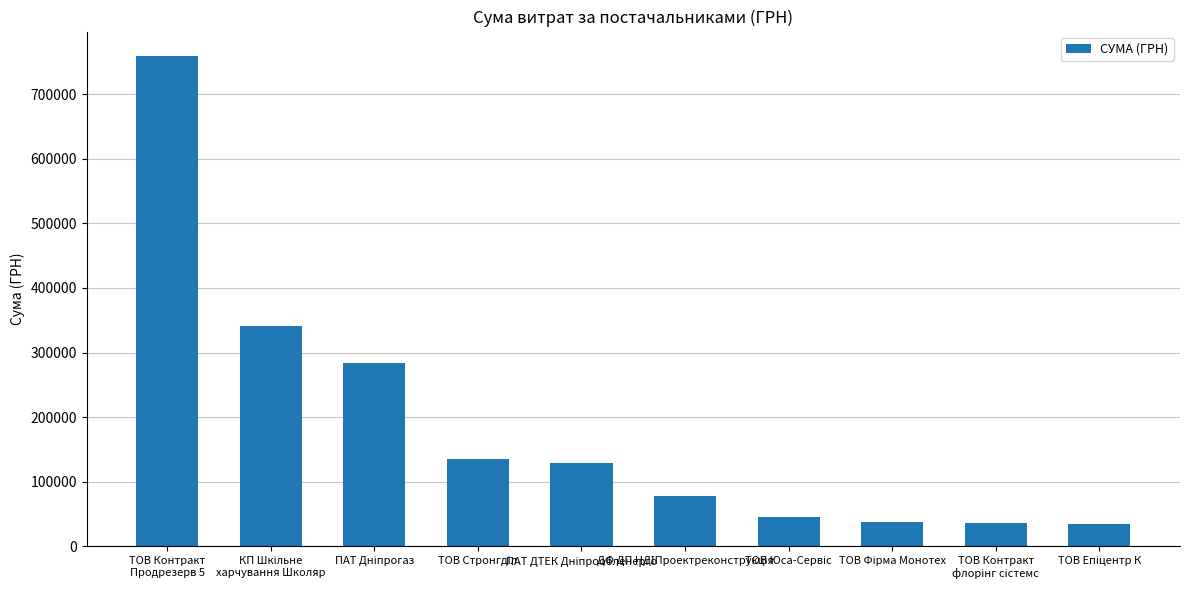

What is the value of the 5th bar from the left?

128413.3